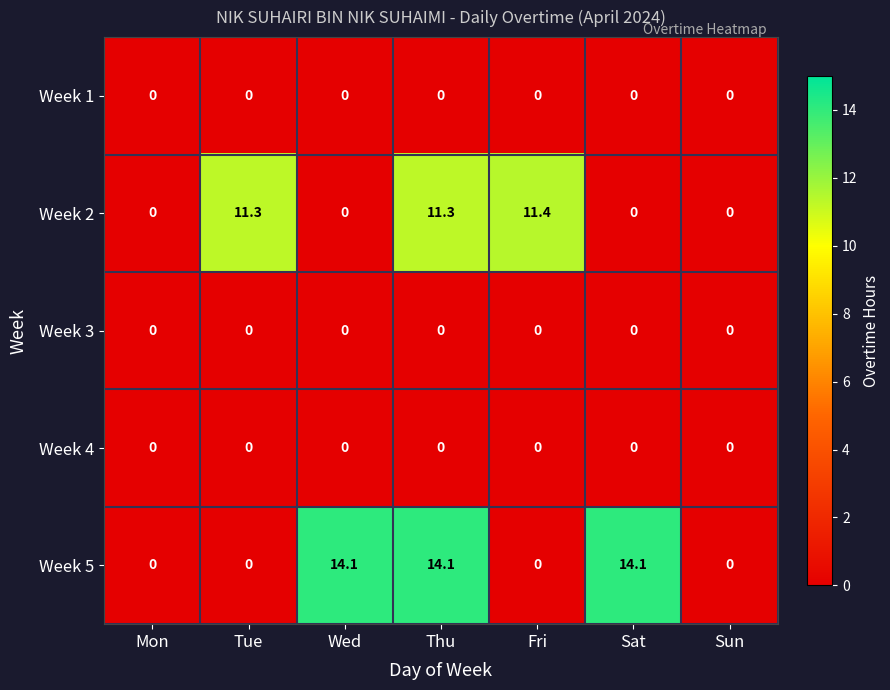

At how many categories does at least one series exceed 10?

5